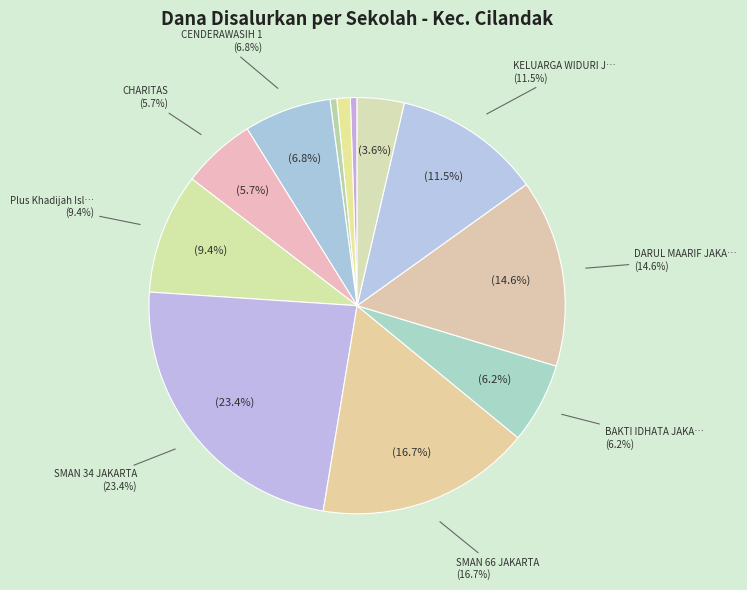

Count the number of slices in the pie.

12